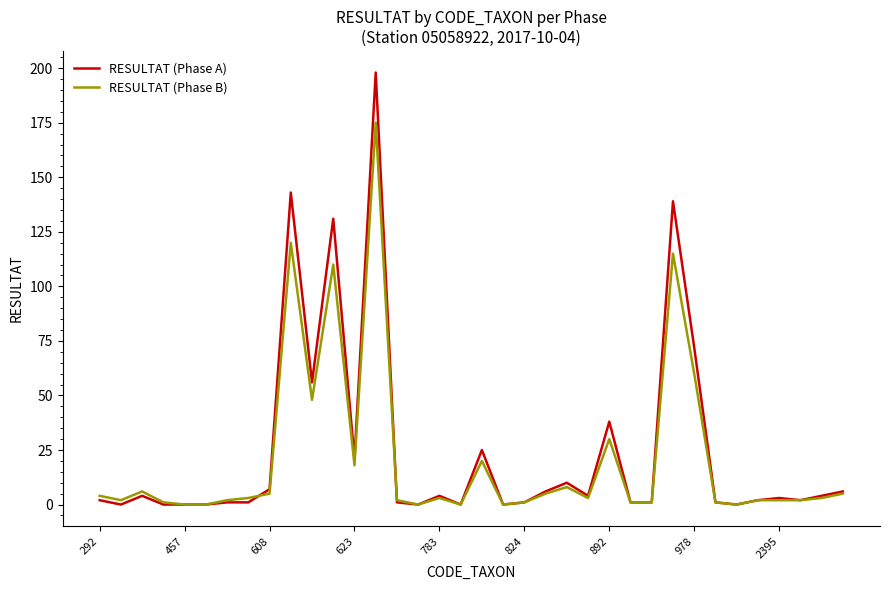

Is this an area chart (filled region under the line)?

No